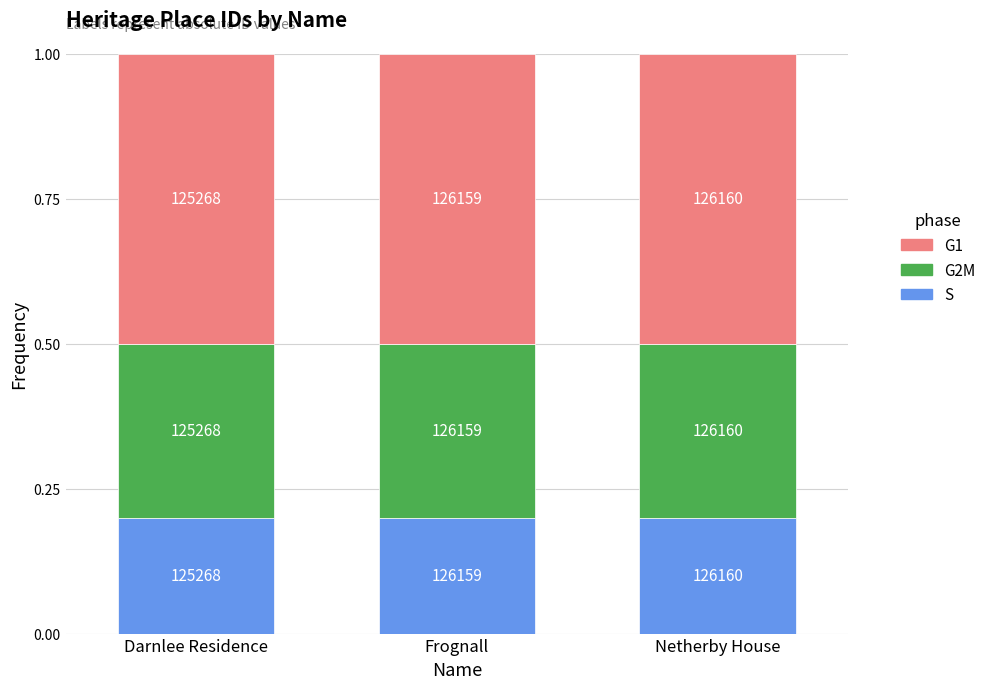

How many bars are there in total?

3